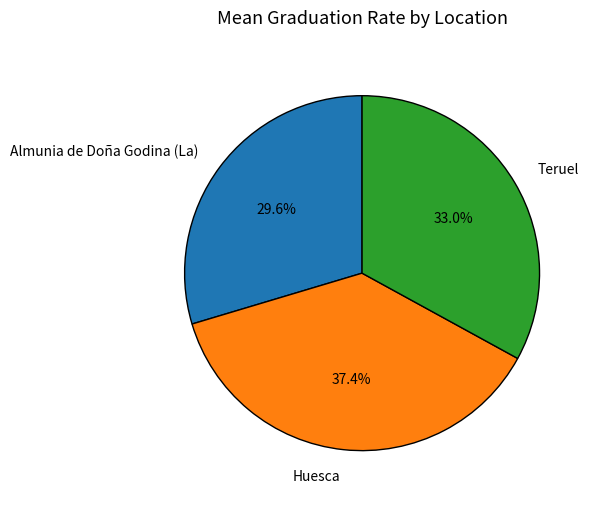

Is there a majority slice in this chart?

No